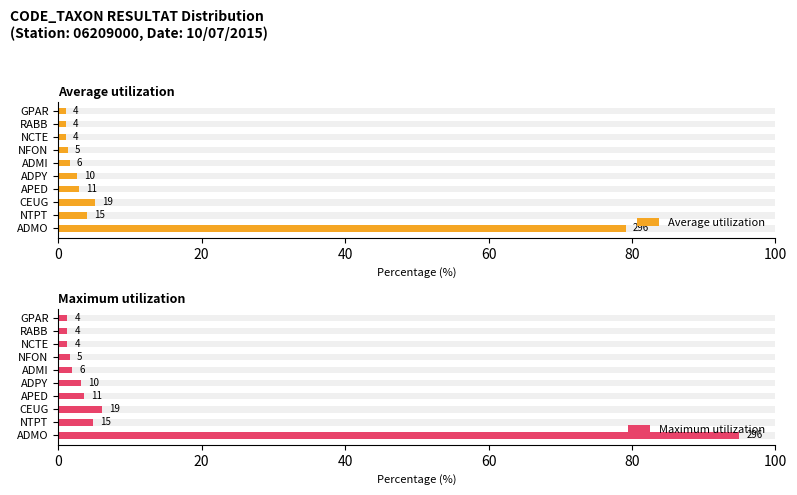

Which series has the widest spread of values?

Maximum utilization